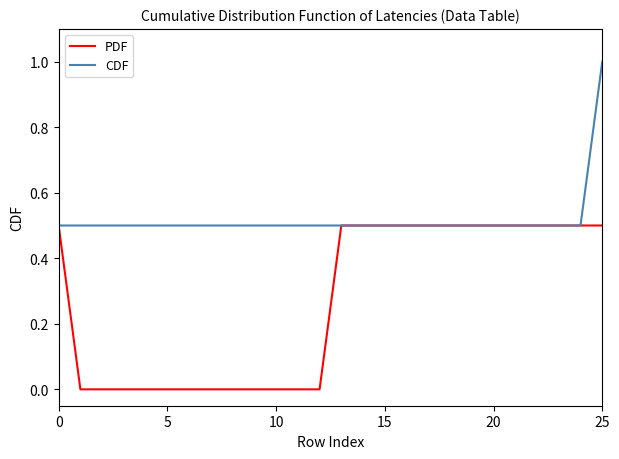

Which series has the largest total across all categories?

CDF